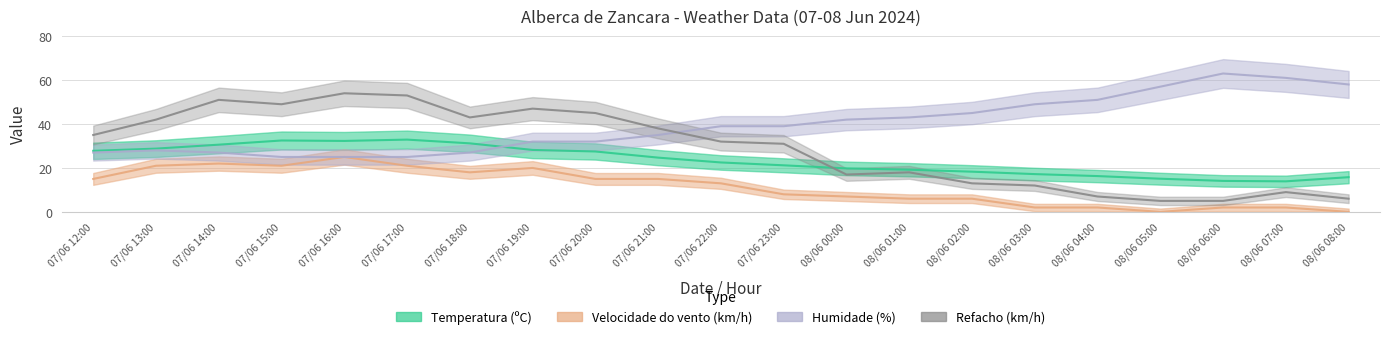

After their last crossing, which series has the higher values: Humidade (%) or Refacho (km/h)?

Humidade (%)